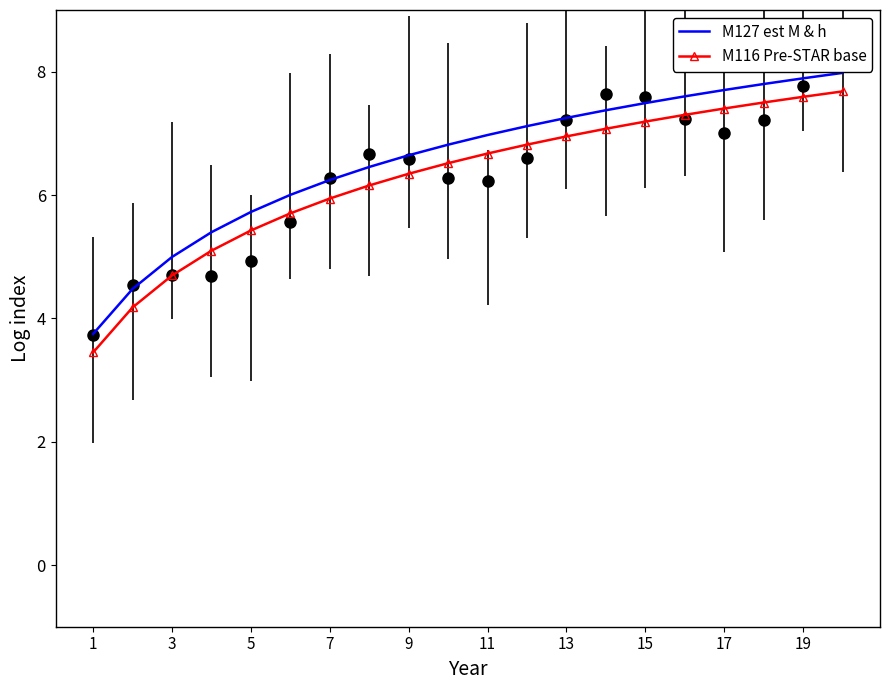

True or false: M127 est M & h and M116 Pre-STAR base intersect in this chart.

False